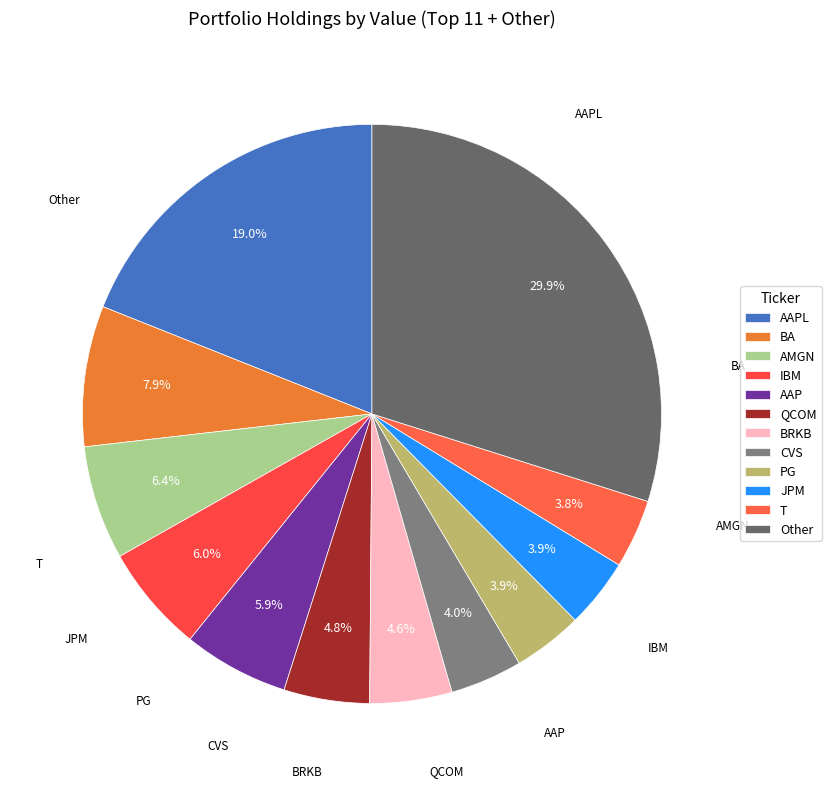

How many segments does this pie chart have?

12